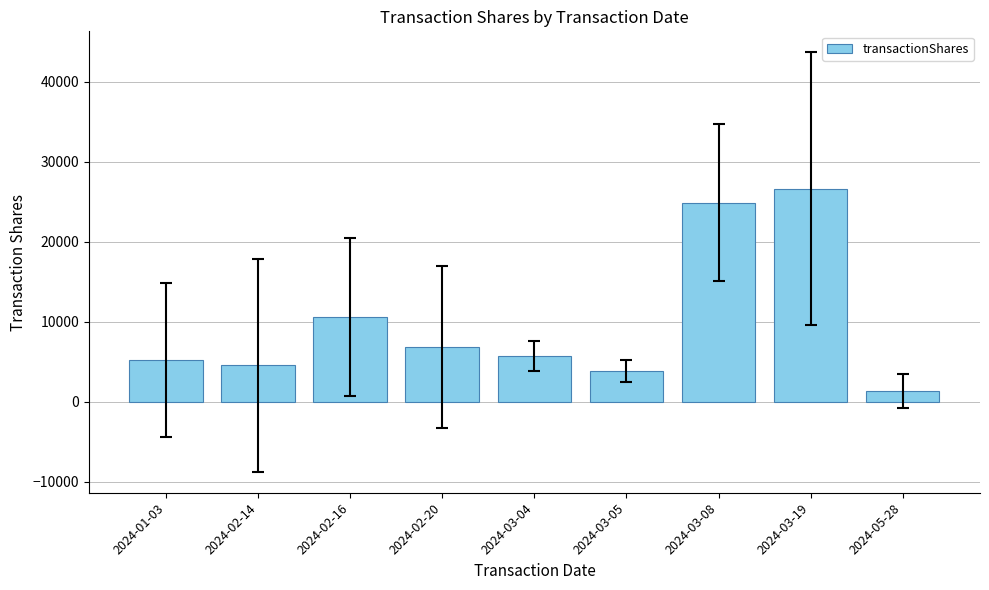

Rank the categories by value from lowest to highest.

2024-05-28, 2024-03-05, 2024-02-14, 2024-01-03, 2024-03-04, 2024-02-20, 2024-02-16, 2024-03-08, 2024-03-19